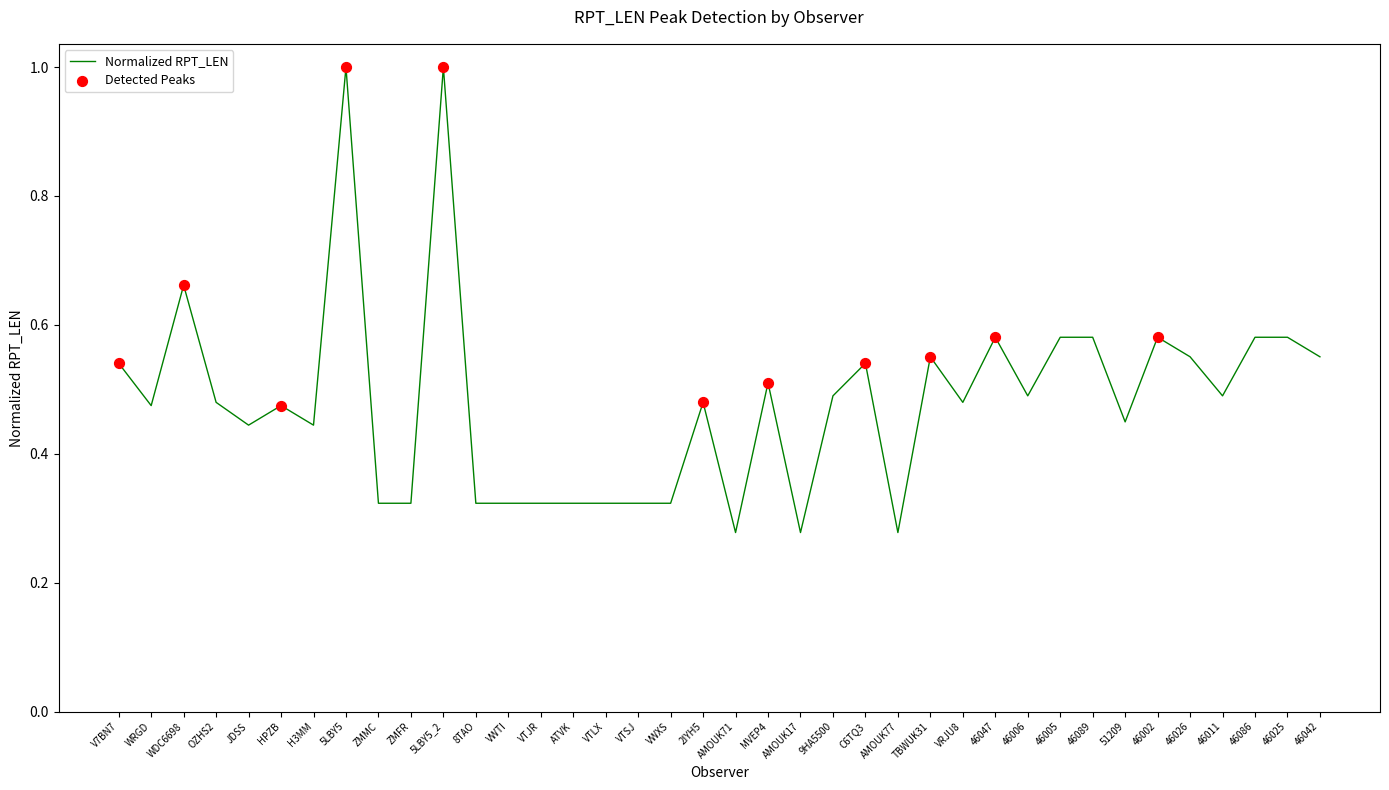

Between VTSJ and 46026, which is larger?

46026